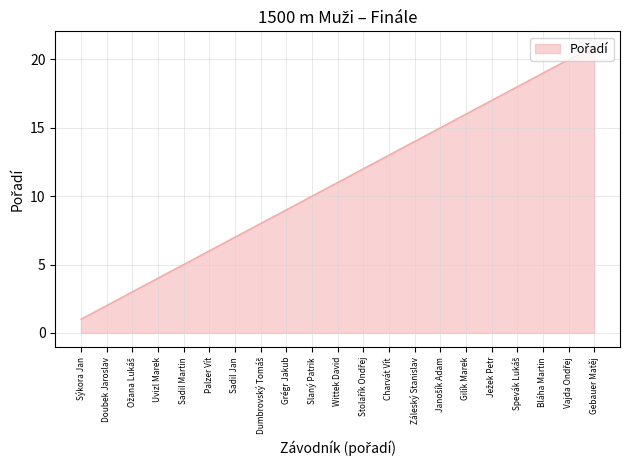

What is the smallest value displayed?

1